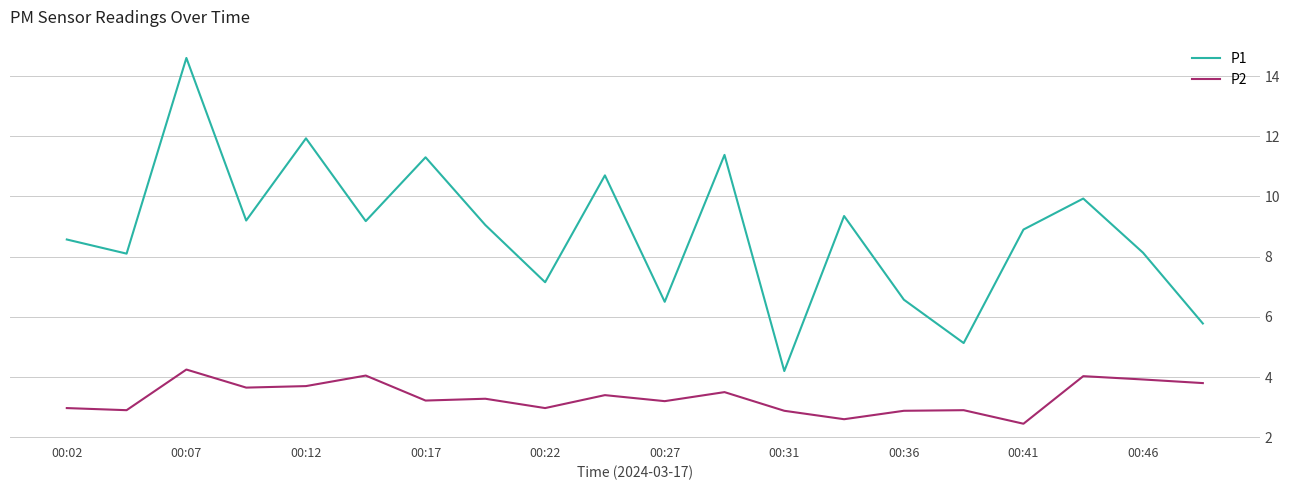

List the series in order of their overall mean, highest first.

P1, P2